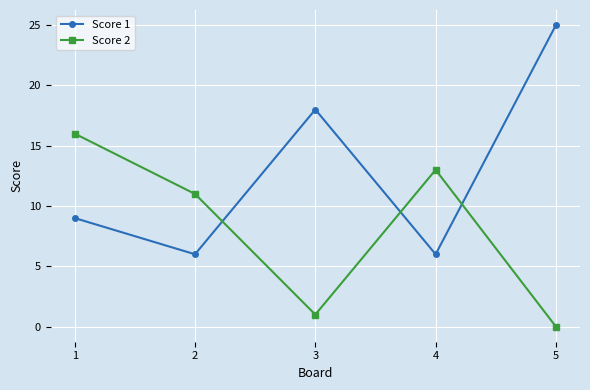

Is it true that Score 2 equals 3 at 2?

False